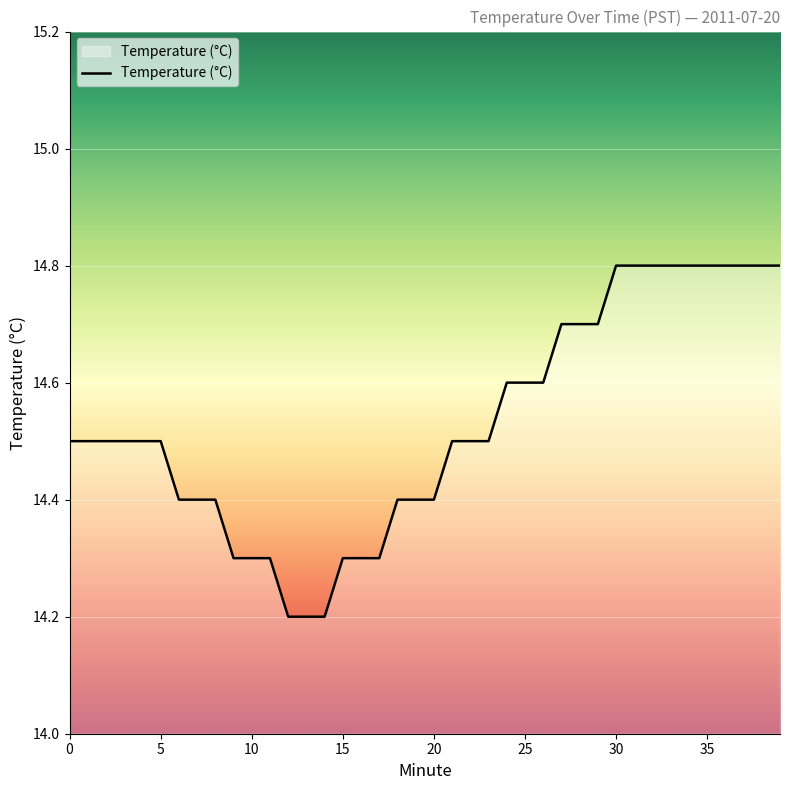

What is the greatest value displayed?

14.8